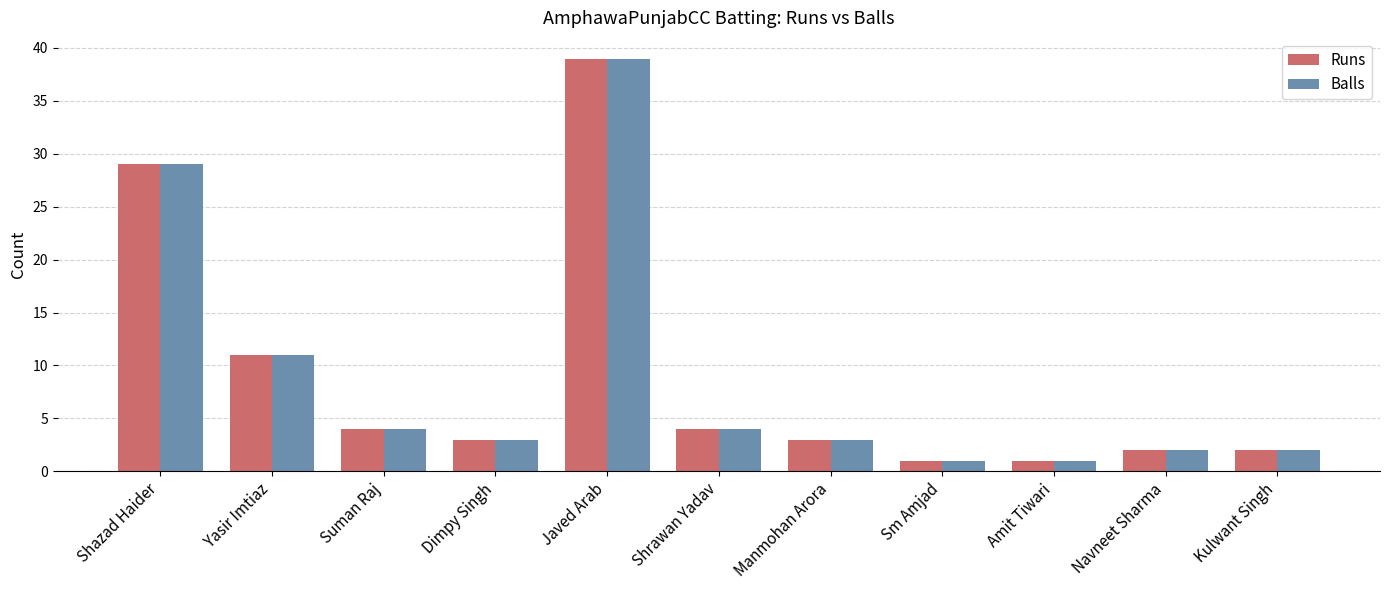

What is the value of the Runs bar at the 4th from the left?

3